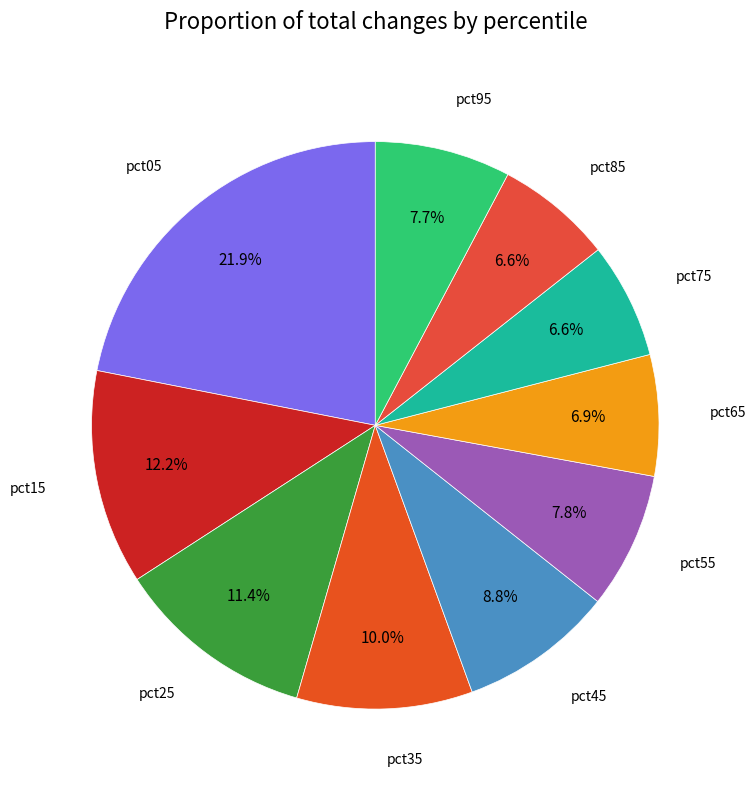

Count the number of slices in the pie.

10